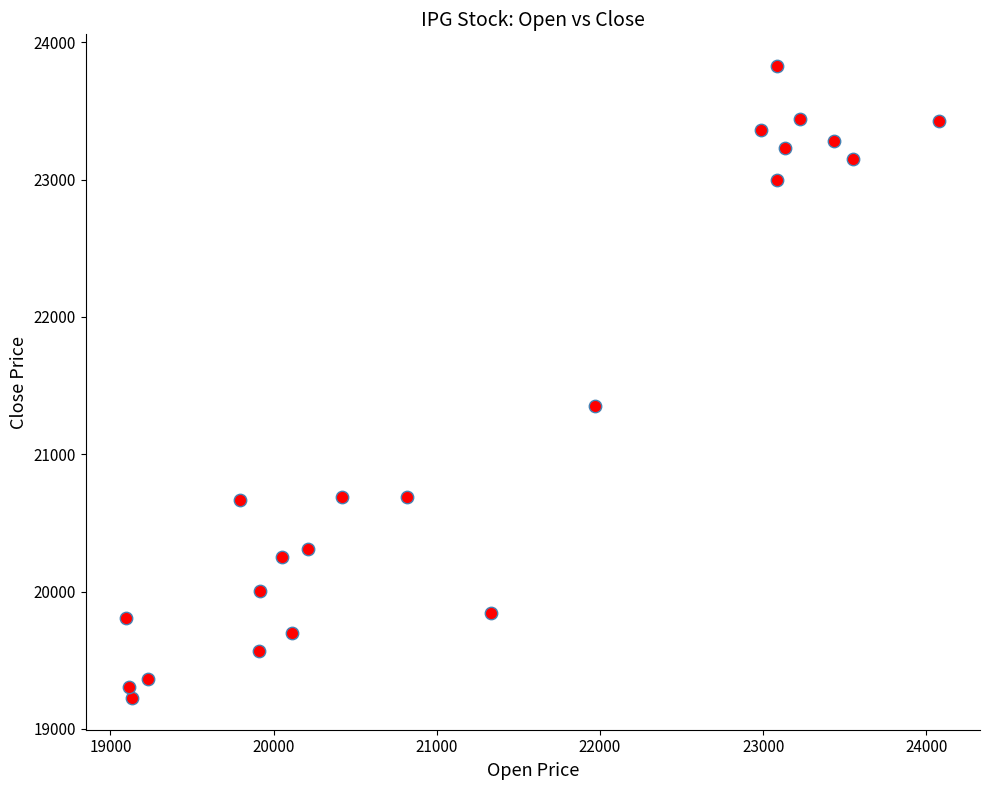

What is the range of Y values (max minus min)?

4604